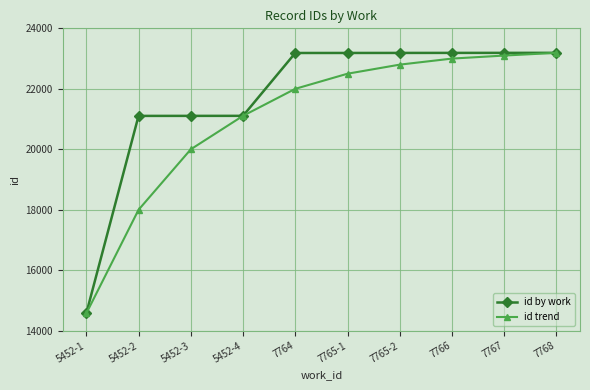

The value of id by work at 5452-2 is 21105. True or false?

True